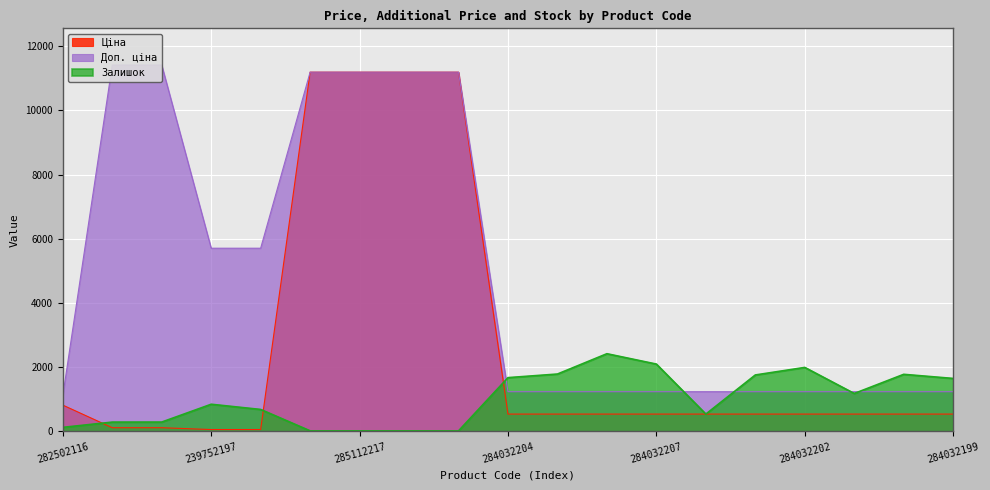

What is the highest value of the Залишок series?

2419.0